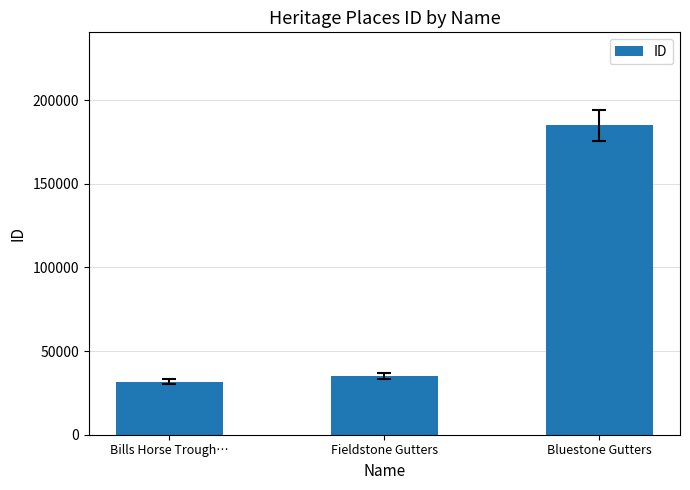

At which label is the value closest to 108327?

Fieldstone Gutters